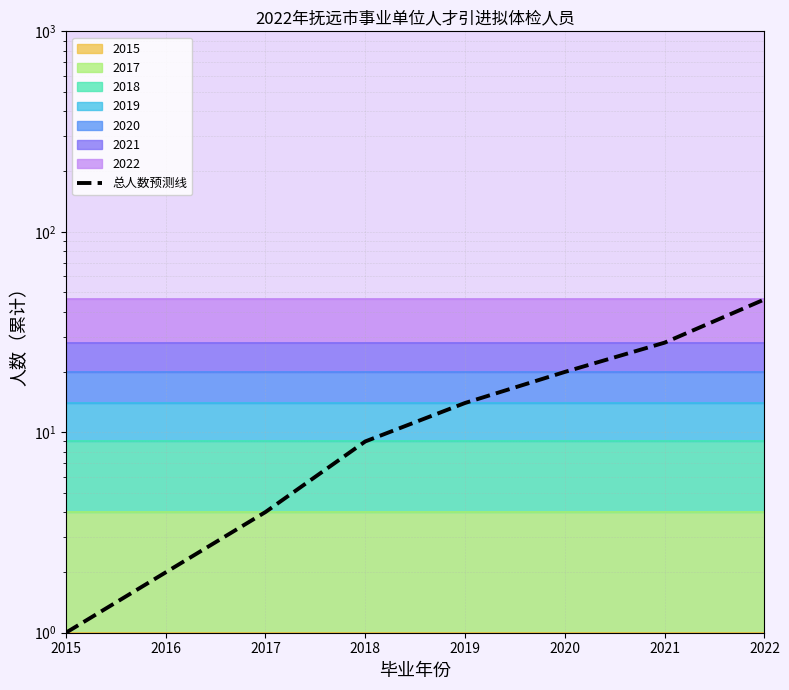

Between 2021 and 2019, which is larger?

2021